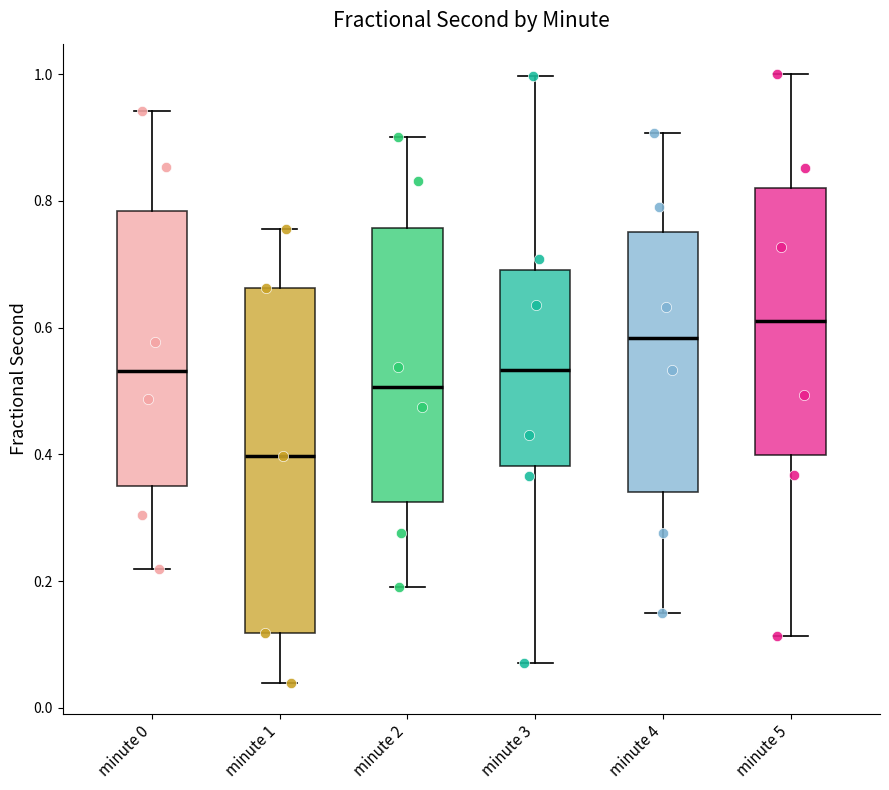

Where does the upper whisker of the box for minute 2 end on the y-axis? The values are not printed on the chart, so give them approximately, as read against the axis.

0.90